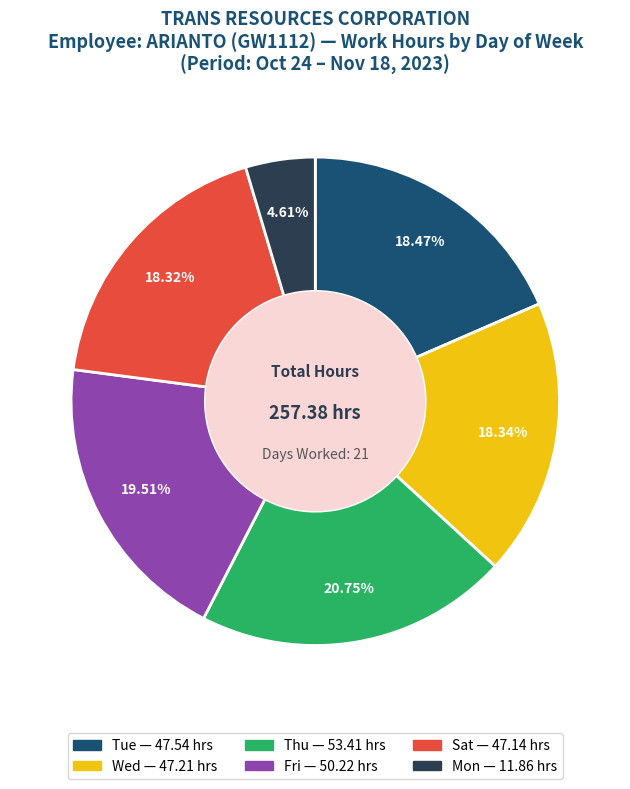

Is there a majority slice in this chart?

No